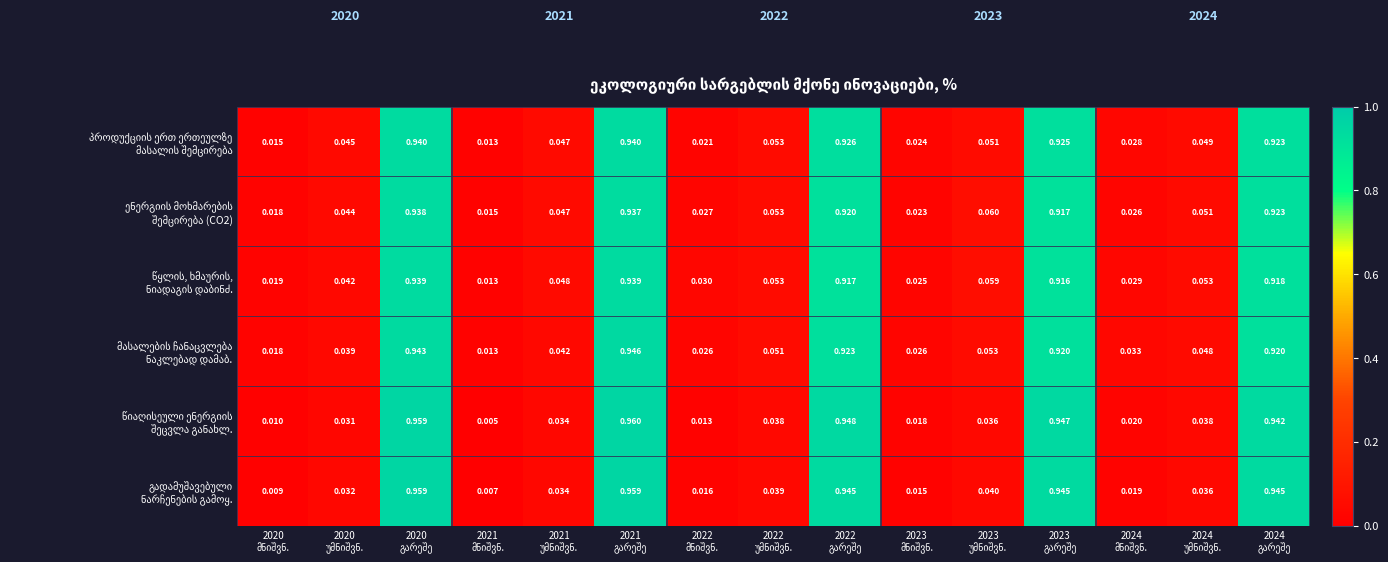

At how many categories does at least one series exceed 0?

15